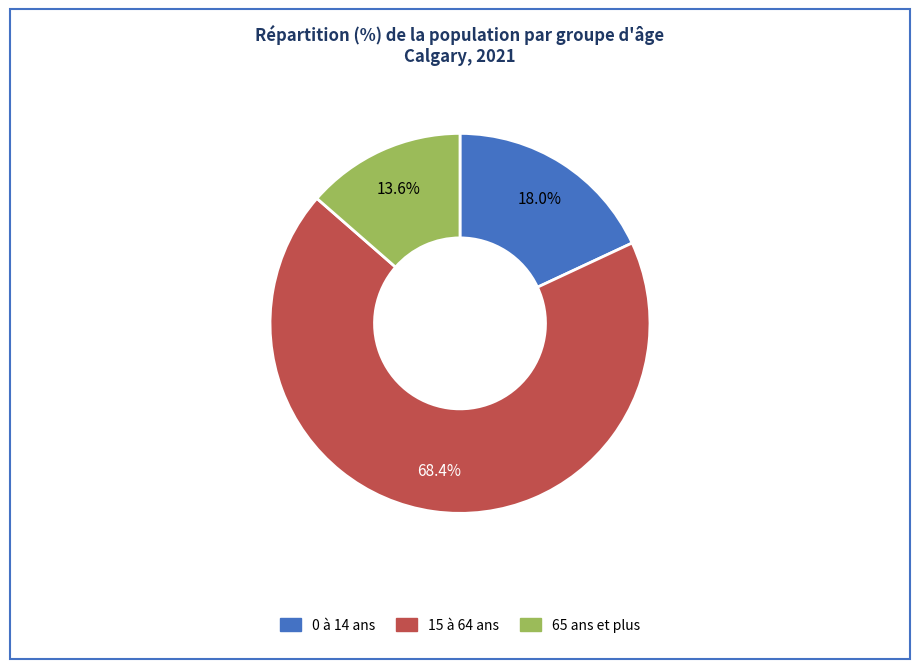

The 15 à 64 ans slice represents 68% of the pie. True or false?

True